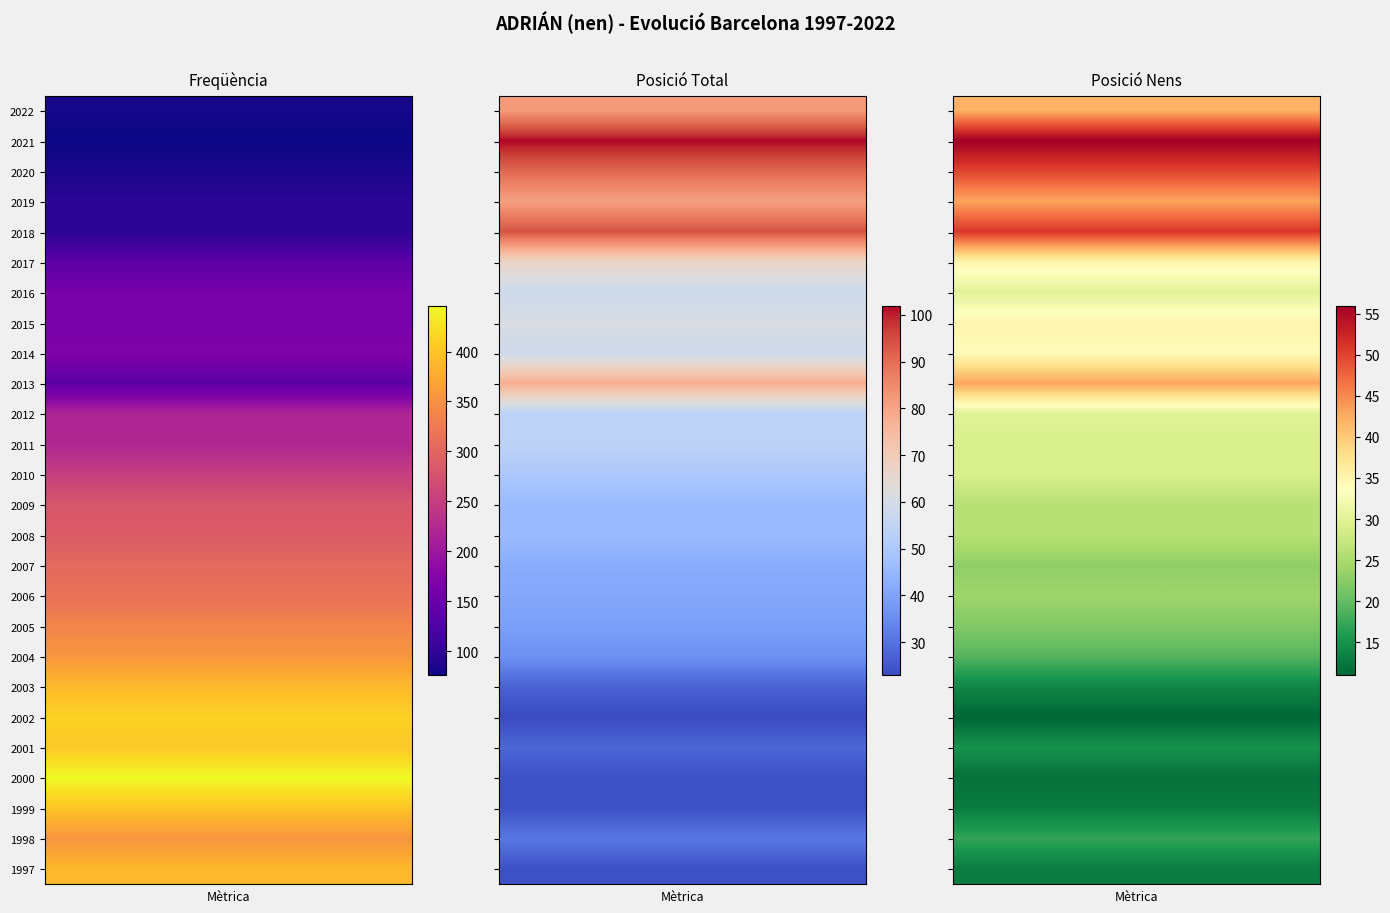

Is the value of Freqüència at 2006 greater than the value of Posició Total at 2000?

Yes